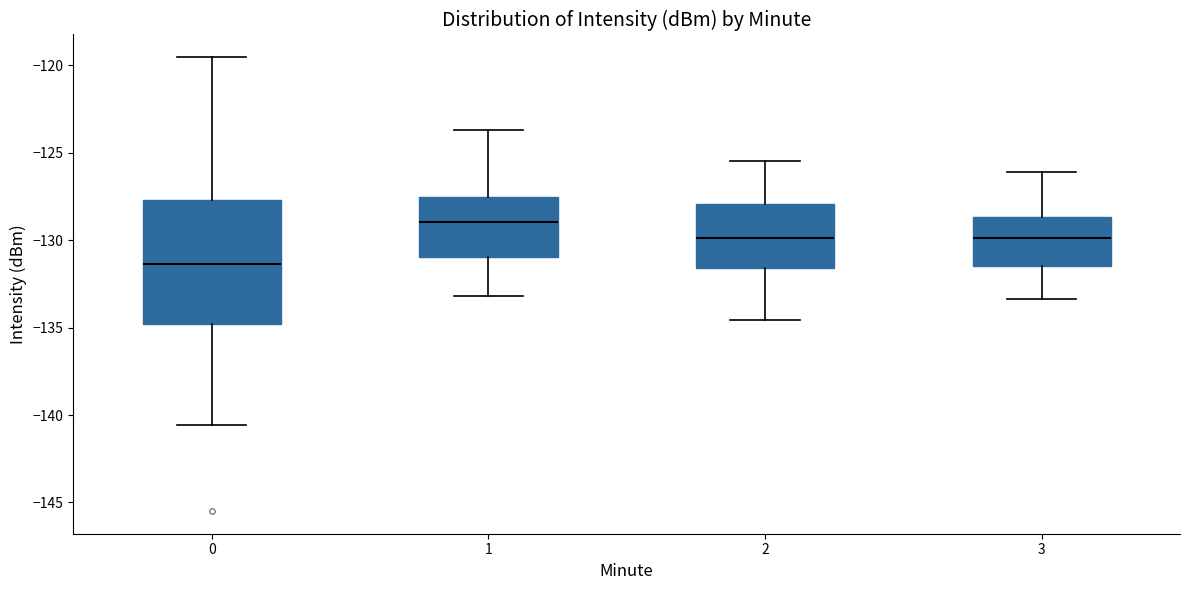

Reading left to right, read every box against the y-axis: the position of its median line, the range the box covers, and the ends of its whiskers. The values are not printed on the chart, so give them approximately, as read against the axis.

0: median -131.5, box -135.0 to -127.5, whiskers -140.5 to -119.5
1: median -129.0, box -131.0 to -127.5, whiskers -133.0 to -123.5
2: median -130.0, box -131.5 to -128.0, whiskers -134.5 to -125.5
3: median -130.0, box -131.5 to -128.5, whiskers -133.5 to -126.0